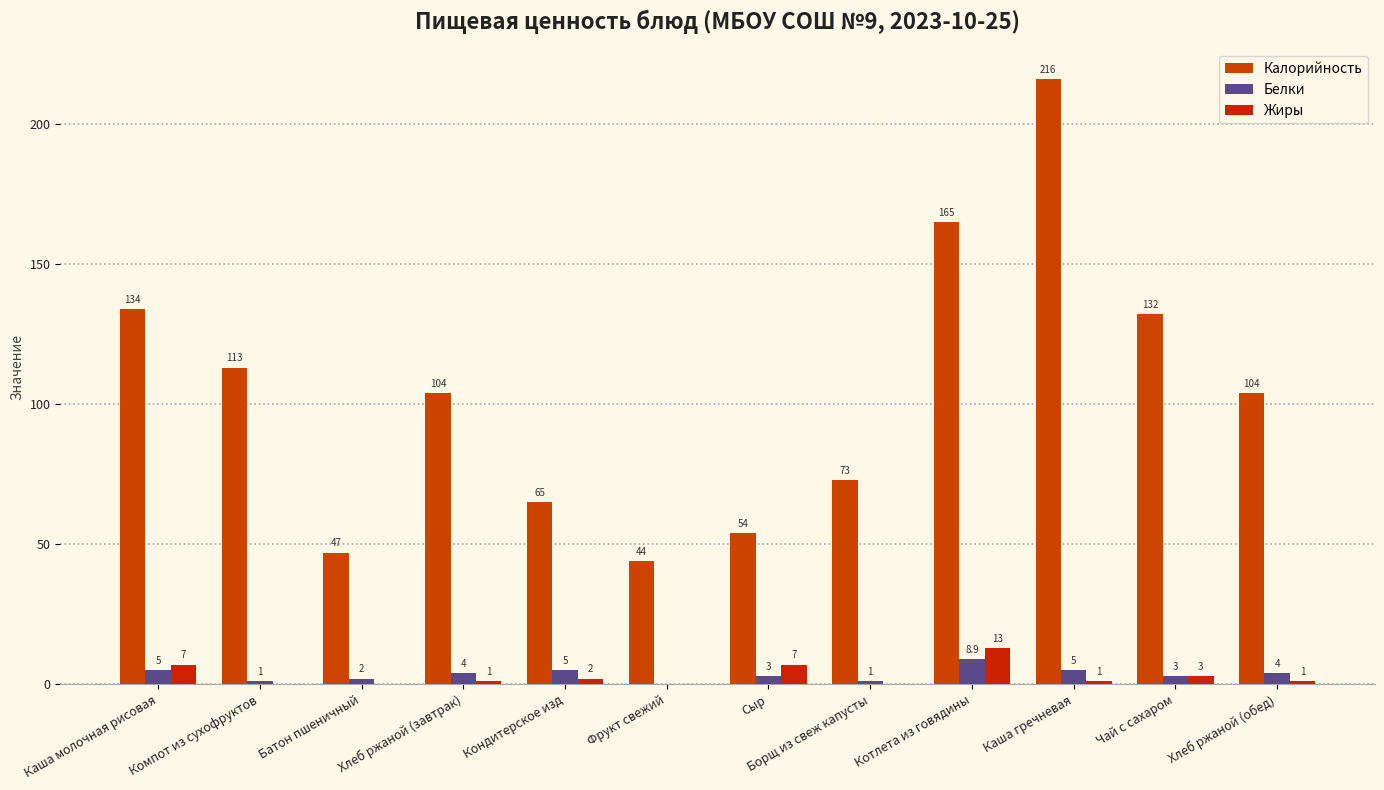

Reading left to right, transcribe all the data shown in this chart.

Калорийность: Каша молочная рисовая=134.0	Компот из сухофруктов=113.0	Батон пшеничный=47.0	Хлеб ржаной (завтрак)=104.0	Кондитерское изд=65.0	Фрукт свежий=44.0	Сыр=54.0	Борщ из свеж капусты=73.0	Котлета из говядины=165.0	Каша гречневая=216.0	Чай с сахаром=132.0	Хлеб ржаной (обед)=104.0
Белки: Каша молочная рисовая=5.0	Компот из сухофруктов=1.0	Батон пшеничный=2.0	Хлеб ржаной (завтрак)=4.0	Кондитерское изд=5.0	Фрукт свежий=0.0	Сыр=3.0	Борщ из свеж капусты=1.0	Котлета из говядины=8.9	Каша гречневая=5.0	Чай с сахаром=3.0	Хлеб ржаной (обед)=4.0
Жиры: Каша молочная рисовая=7.0	Компот из сухофруктов=0.0	Батон пшеничный=0.0	Хлеб ржаной (завтрак)=1.0	Кондитерское изд=2.0	Фрукт свежий=0.0	Сыр=7.0	Борщ из свеж капусты=0.0	Котлета из говядины=13.0	Каша гречневая=1.0	Чай с сахаром=3.0	Хлеб ржаной (обед)=1.0